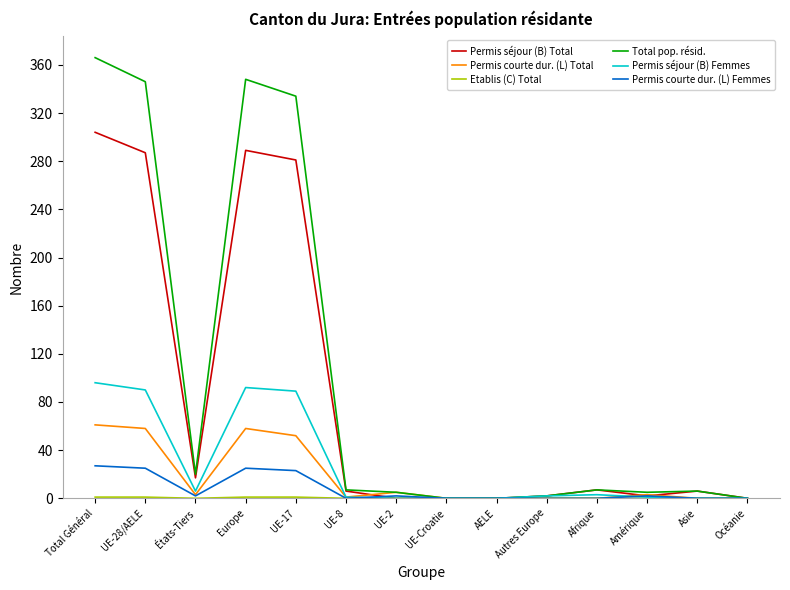

Which series has the largest range (max minus min)?

Total pop. résid.